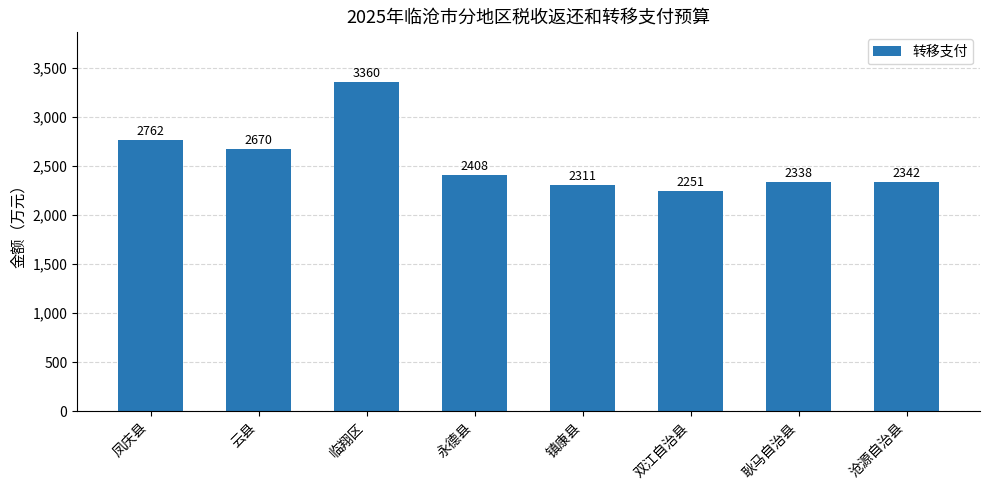

What is the value of the 7th bar from the left?

2338